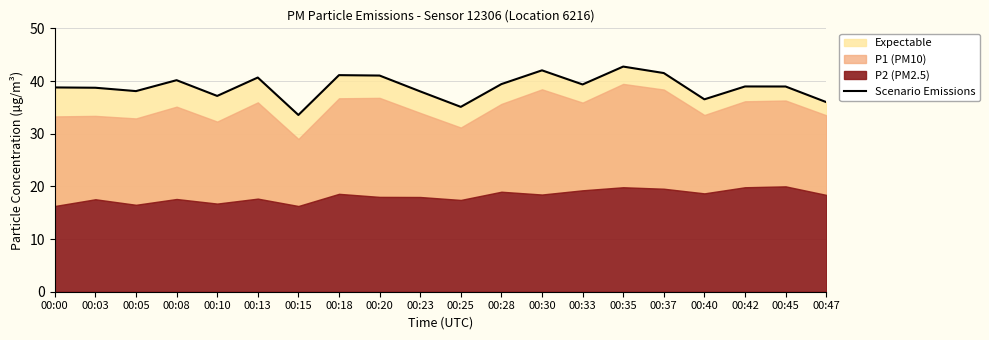

Does the chart display data point markers on the line(s)?

No